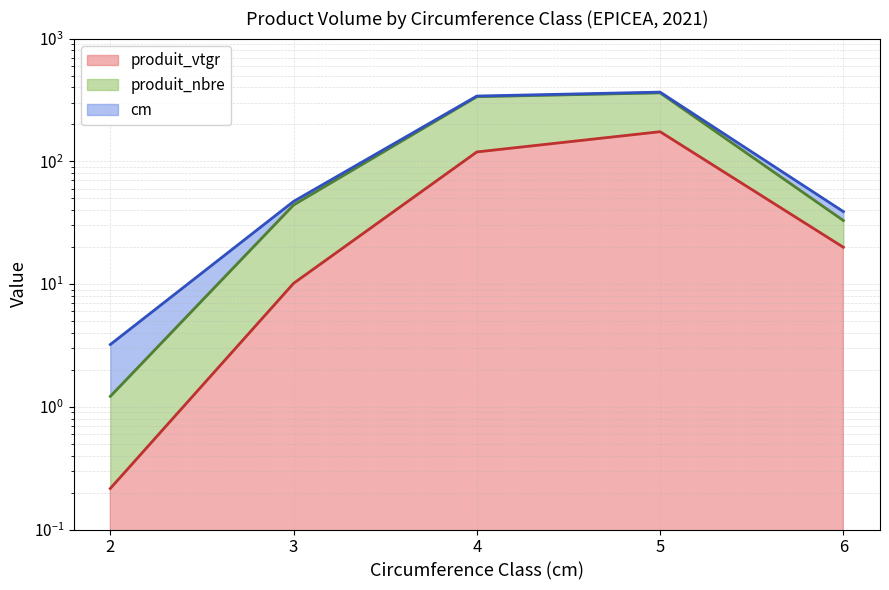

At how many categories does at least one series exceed 151?

2